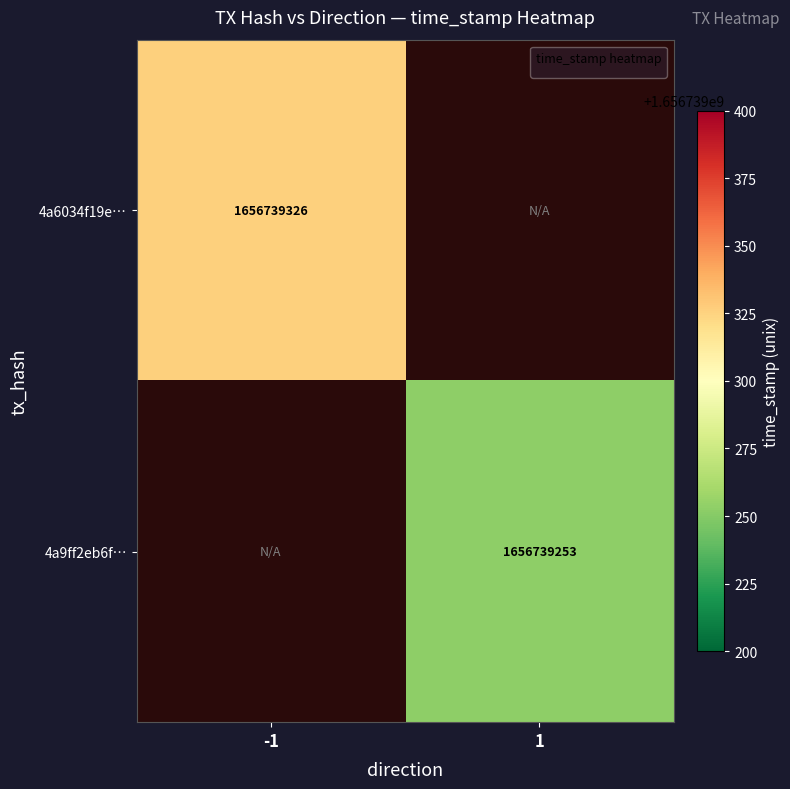

Which label corresponds to the largest value in the chart?

col_-1